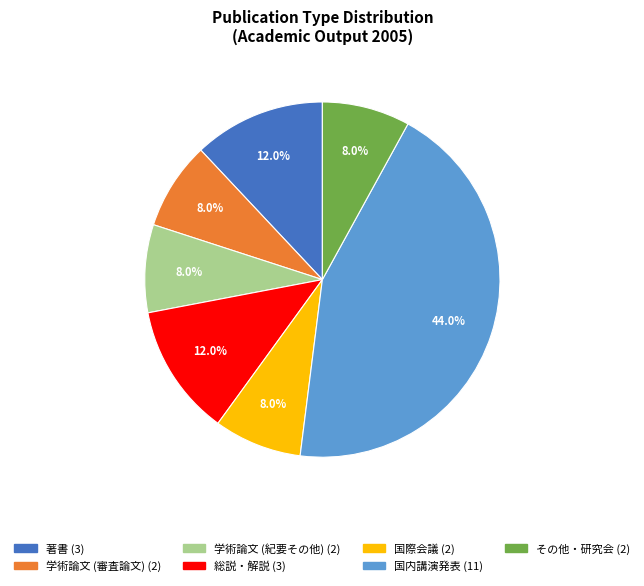

Is there a majority slice in this chart?

No